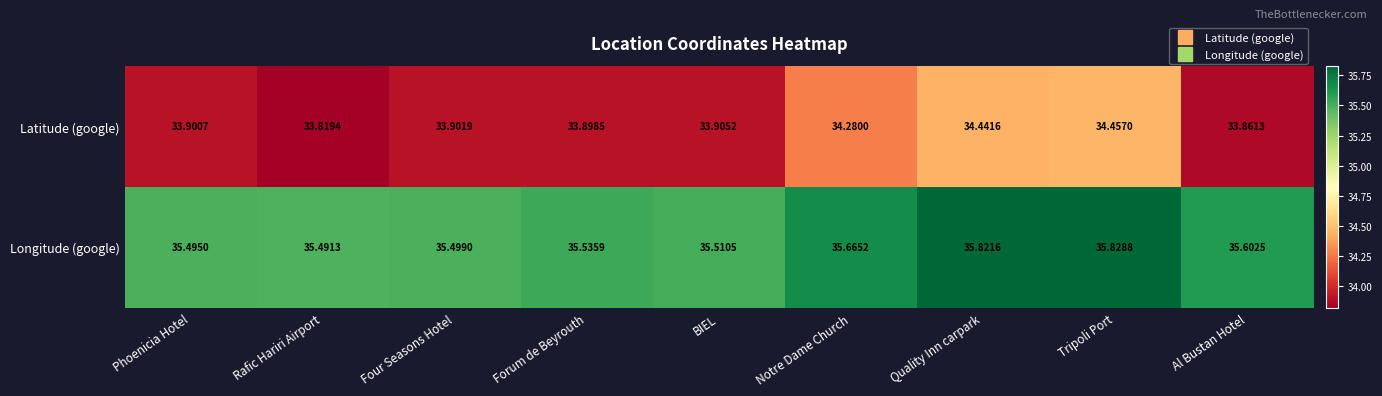

What is the minimum value shown in the chart?

33.8